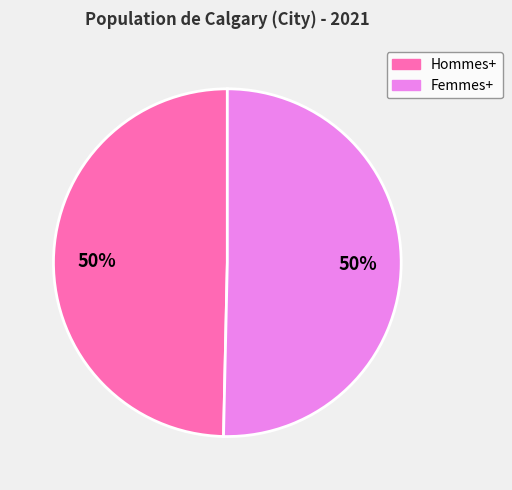

The Femmes+ slice represents 50% of the pie. True or false?

True